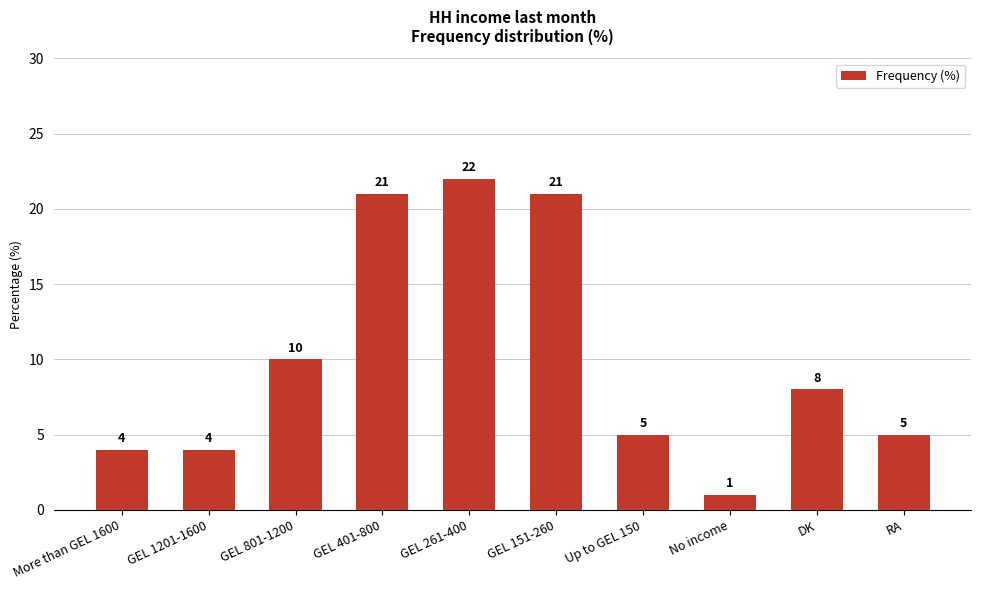

What is the greatest value displayed?

22